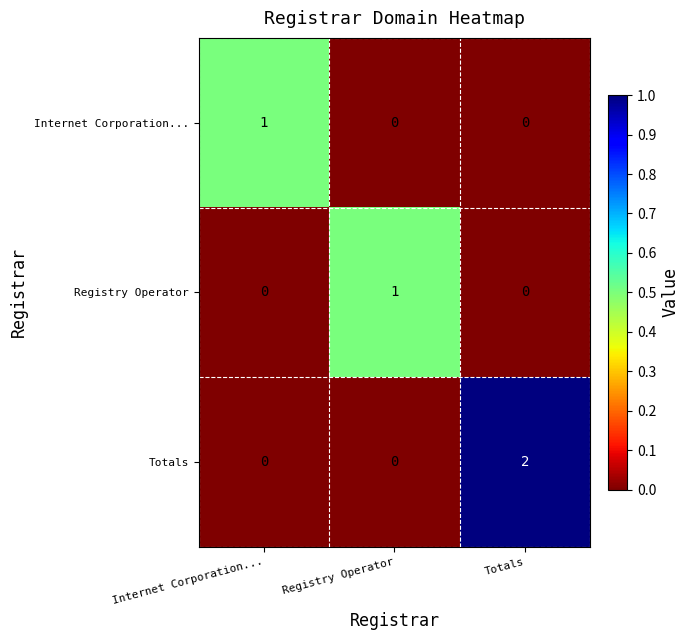

The value of Internet Corporation... at Registry Operator is -1. True or false?

False